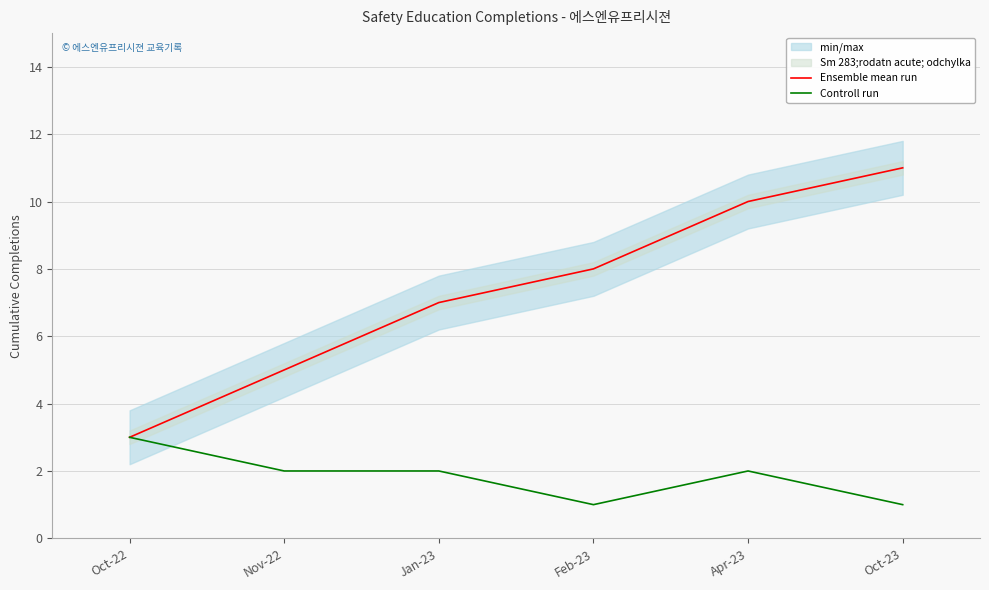

What is the difference between the second highest and minimum values in the Ensemble mean run series?

7